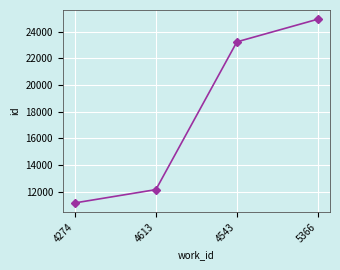

Where is the data nearest to the value 18049?

4543